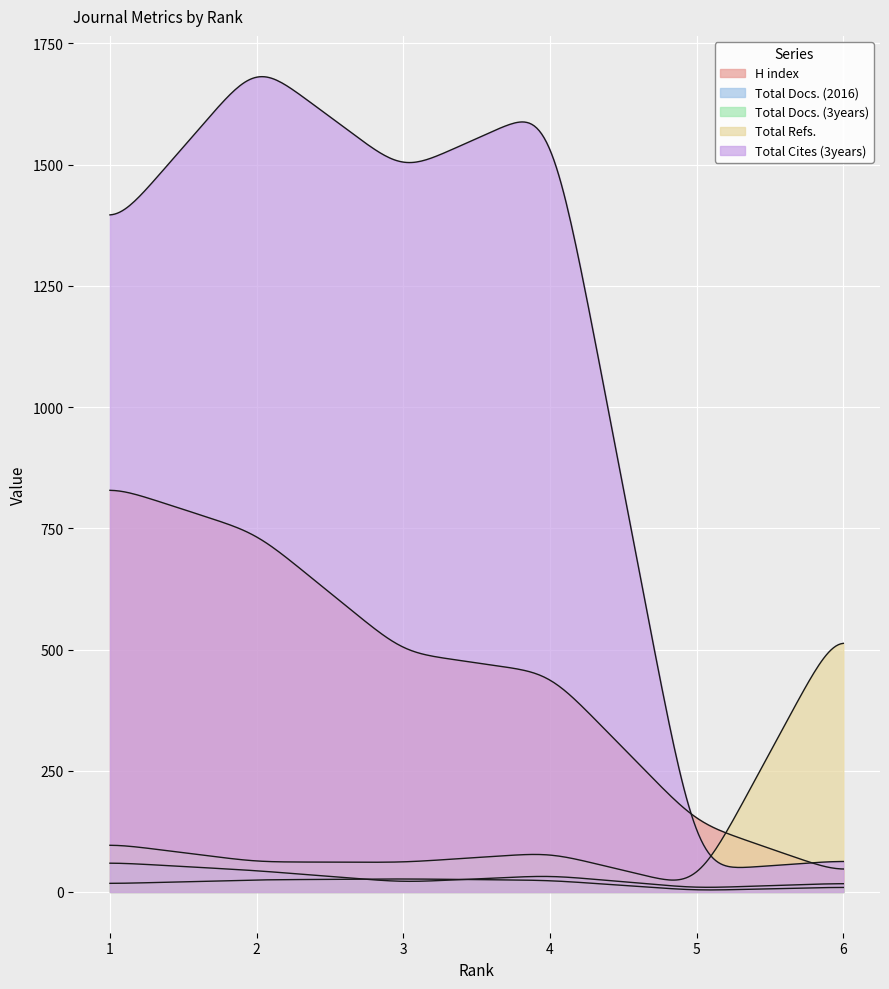

True or false: Total Refs. has a value of 62 at 2.

True